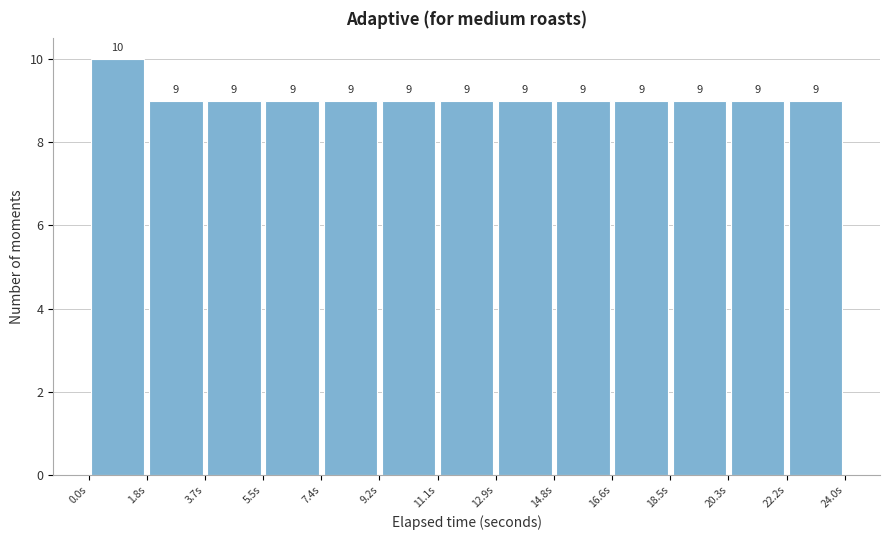

Reading left to right, list every bar in this chart as the range it spans on the x-axis followed by its height. The bar edges are not printed on the chart, so give them approximately, as read against the axis.

0.0 to 1.8: 10
1.8 to 3.6: 9
3.6 to 5.6: 9
5.6 to 7.4: 9
7.4 to 9.2: 9
9.2 to 11.0: 9
11.0 to 13.0: 9
13.0 to 14.8: 9
14.8 to 16.6: 9
16.6 to 18.4: 9
18.4 to 20.4: 9
20.4 to 22.2: 9
22.2 to 24.0: 9